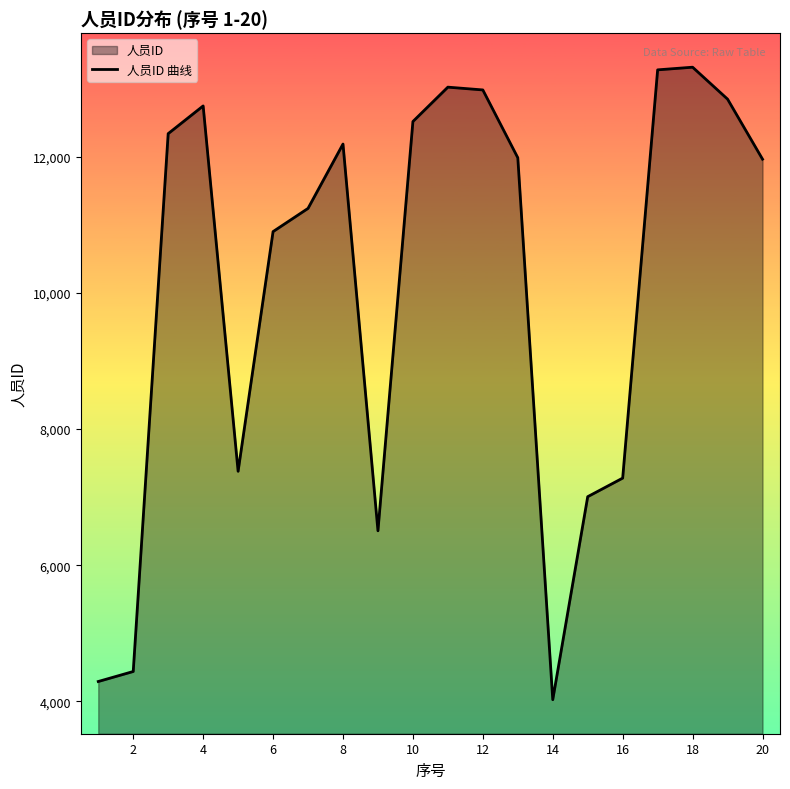

Does the chart display data point markers on the line(s)?

No